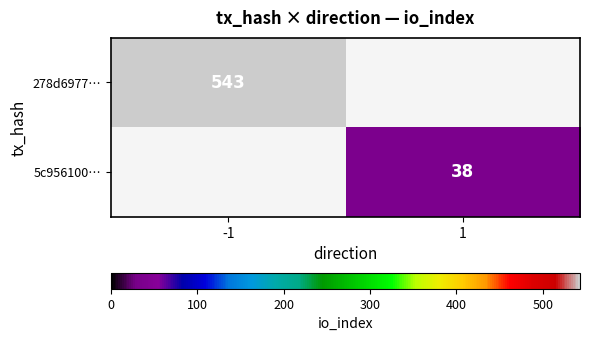

Is it true that 5c956100… equals 21 at 1?

False